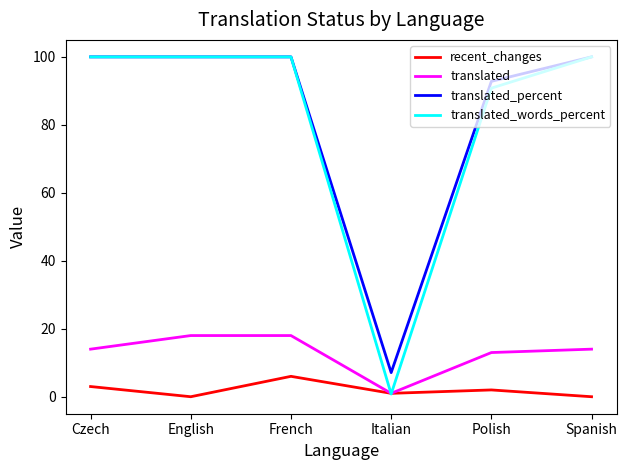

How many series are shown in this chart?

4